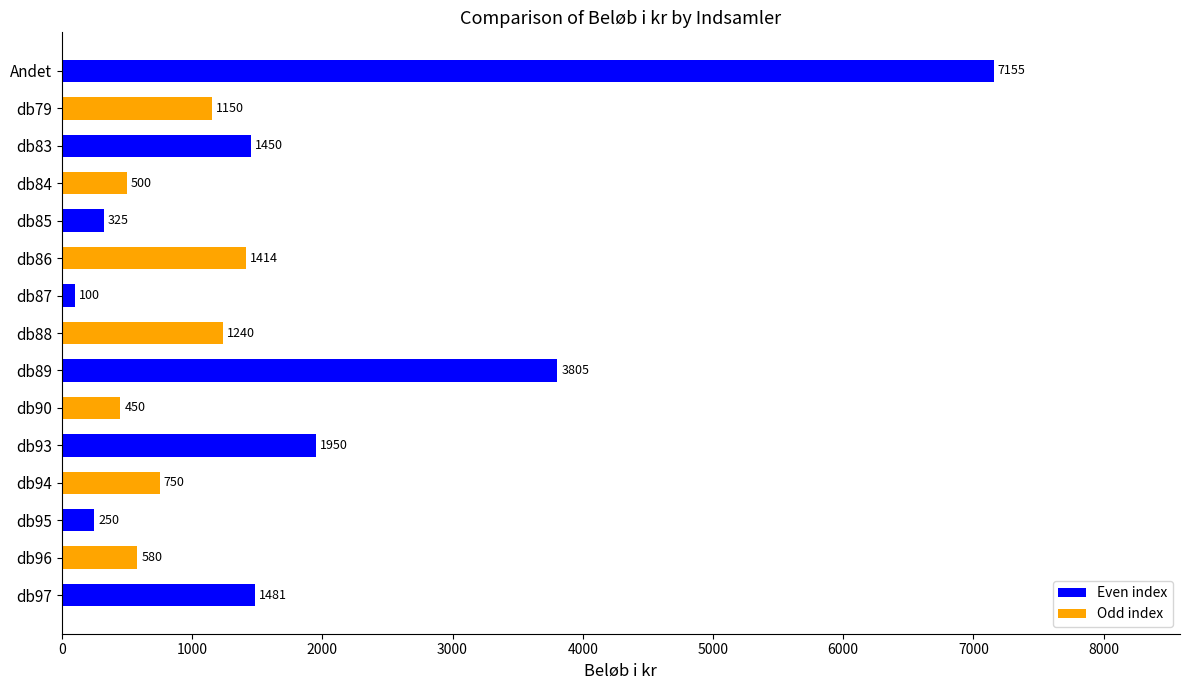

Is it true that the value at db93 is 1950?

True